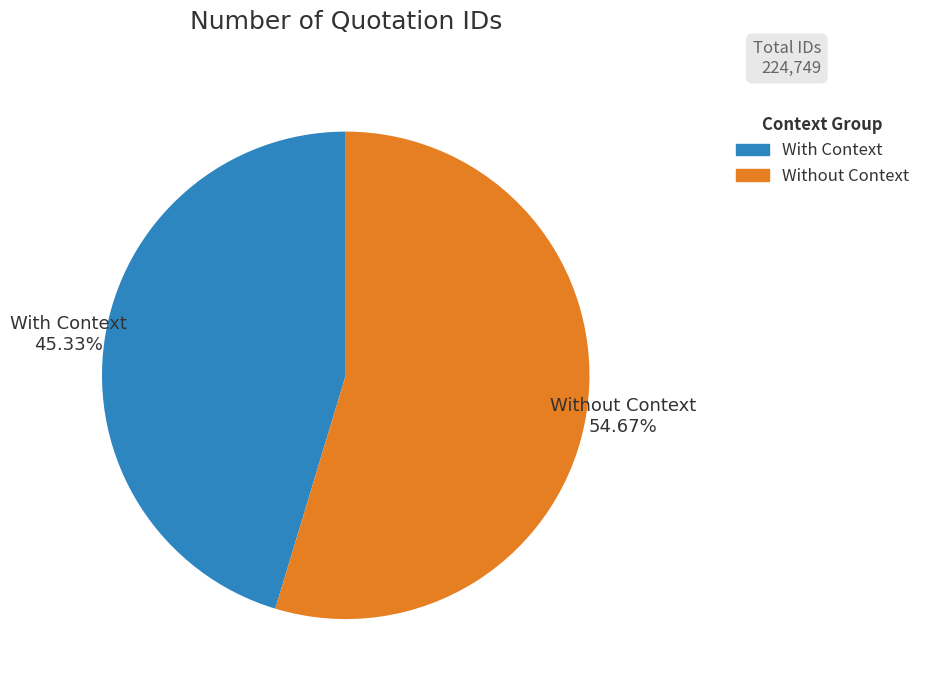

Count the number of slices in the pie.

2